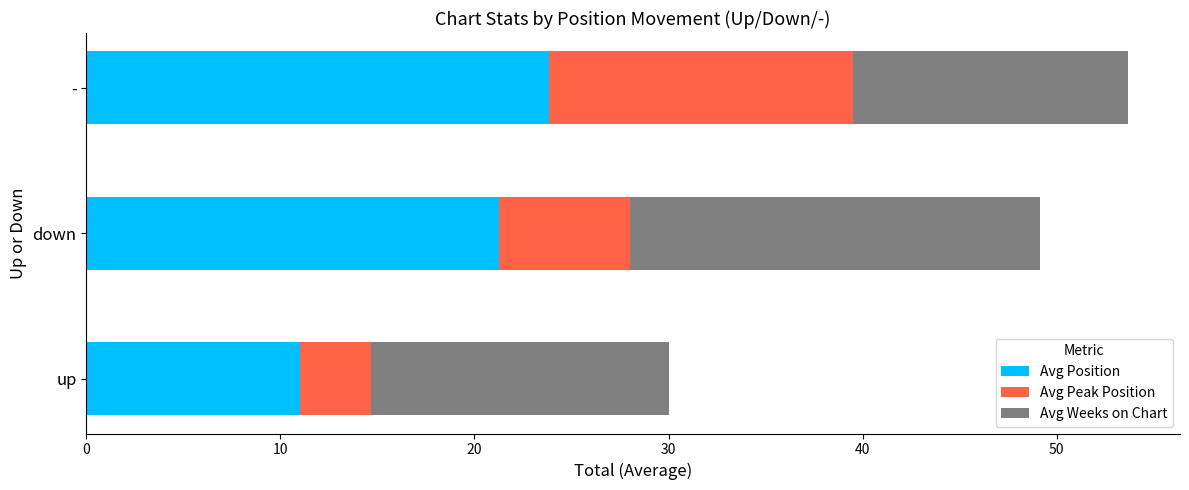

At which category is the sum across all series the highest?

-